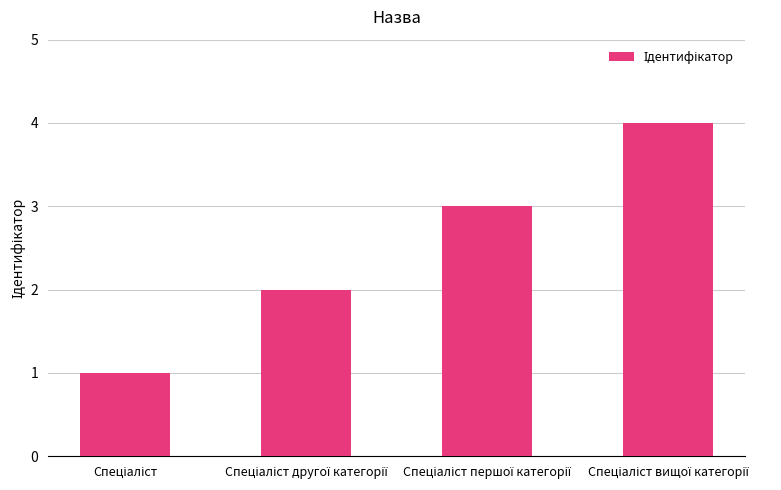

What is the difference between the maximum and minimum values?

3